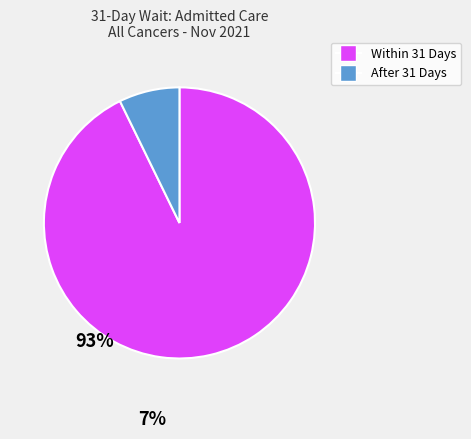

Is there any slice that represents more than half of the pie?

Yes